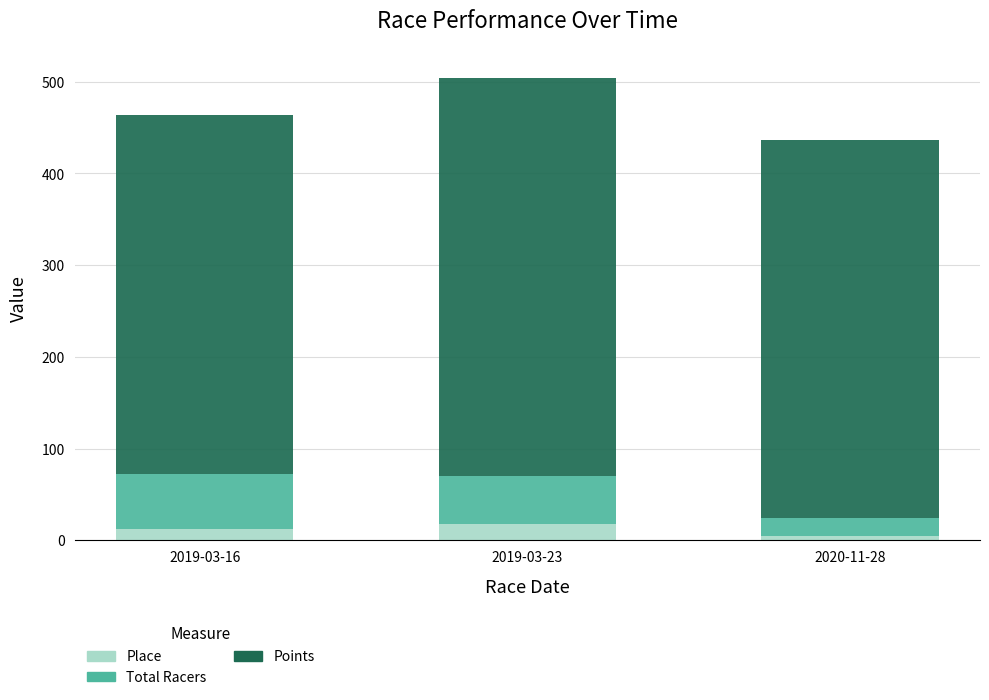

What is the difference between the maximum and minimum values in the Place series?

13.0